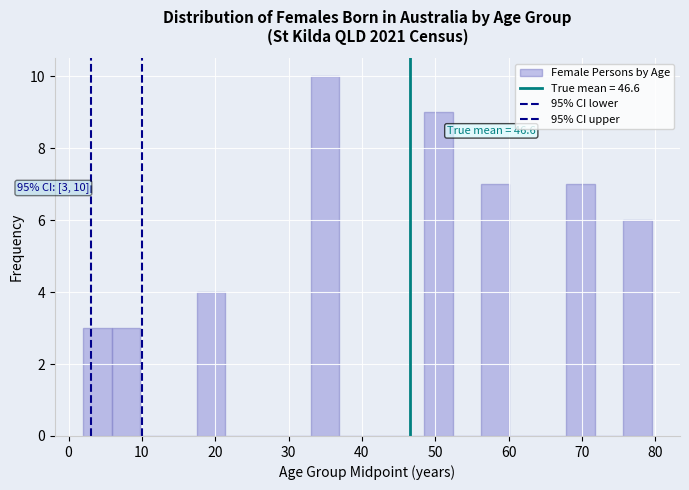

Around what value on the x-axis is the tallest bar? Give the approximate position of its centre, as read against the axis.

35